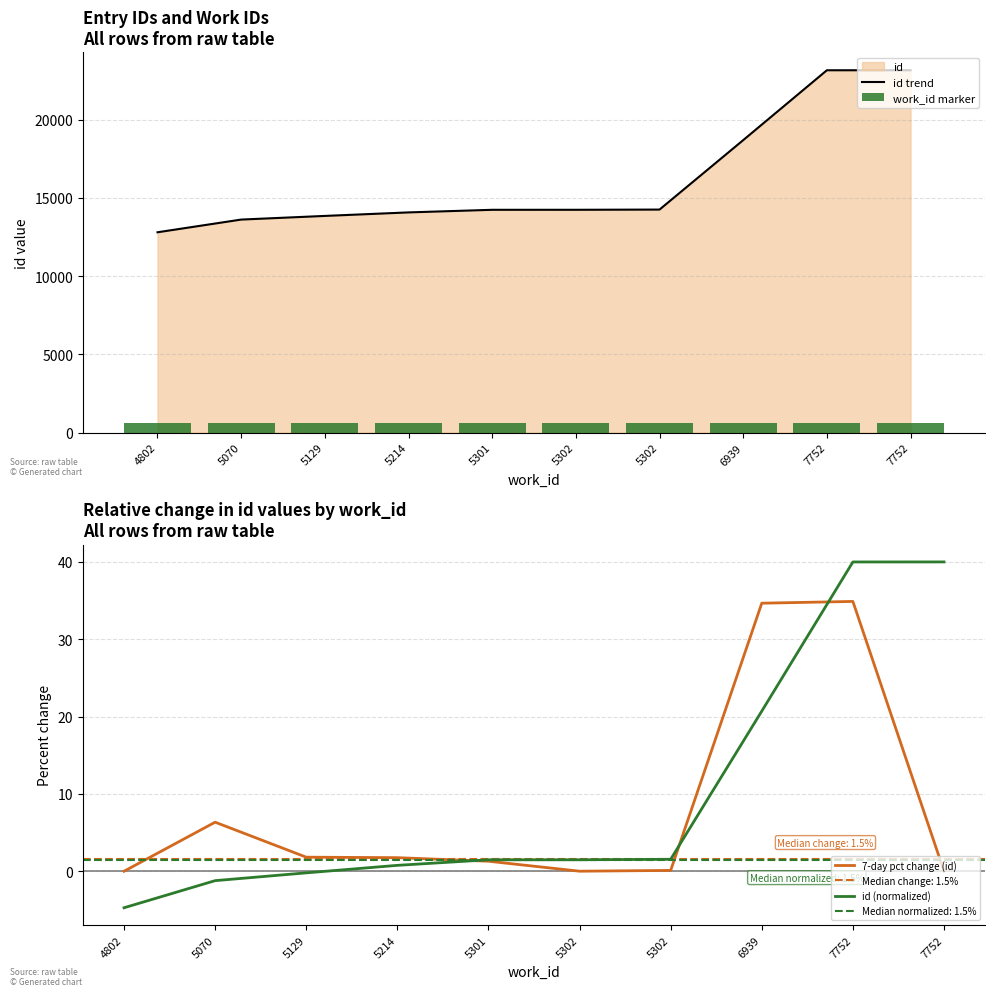

Does the chart contain any negative values?

Yes